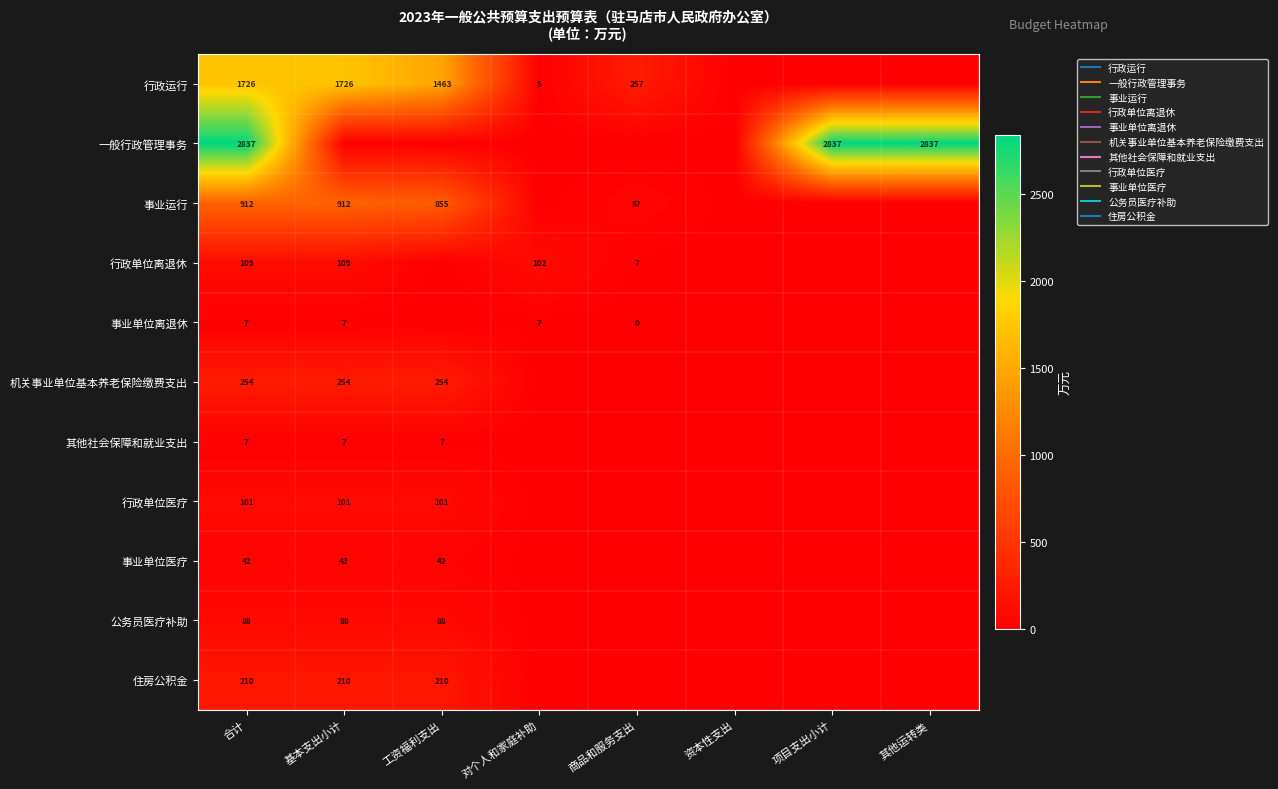

Which series changed the most between 工资福利支出 and 商品和服务支出?

行政运行